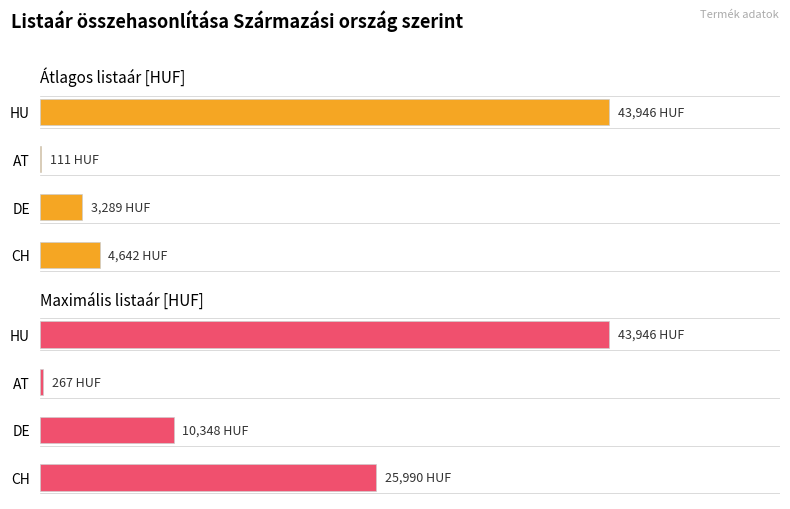

The Maximális listaár [HUF] series shows 133.0 at HU. True or false?

False